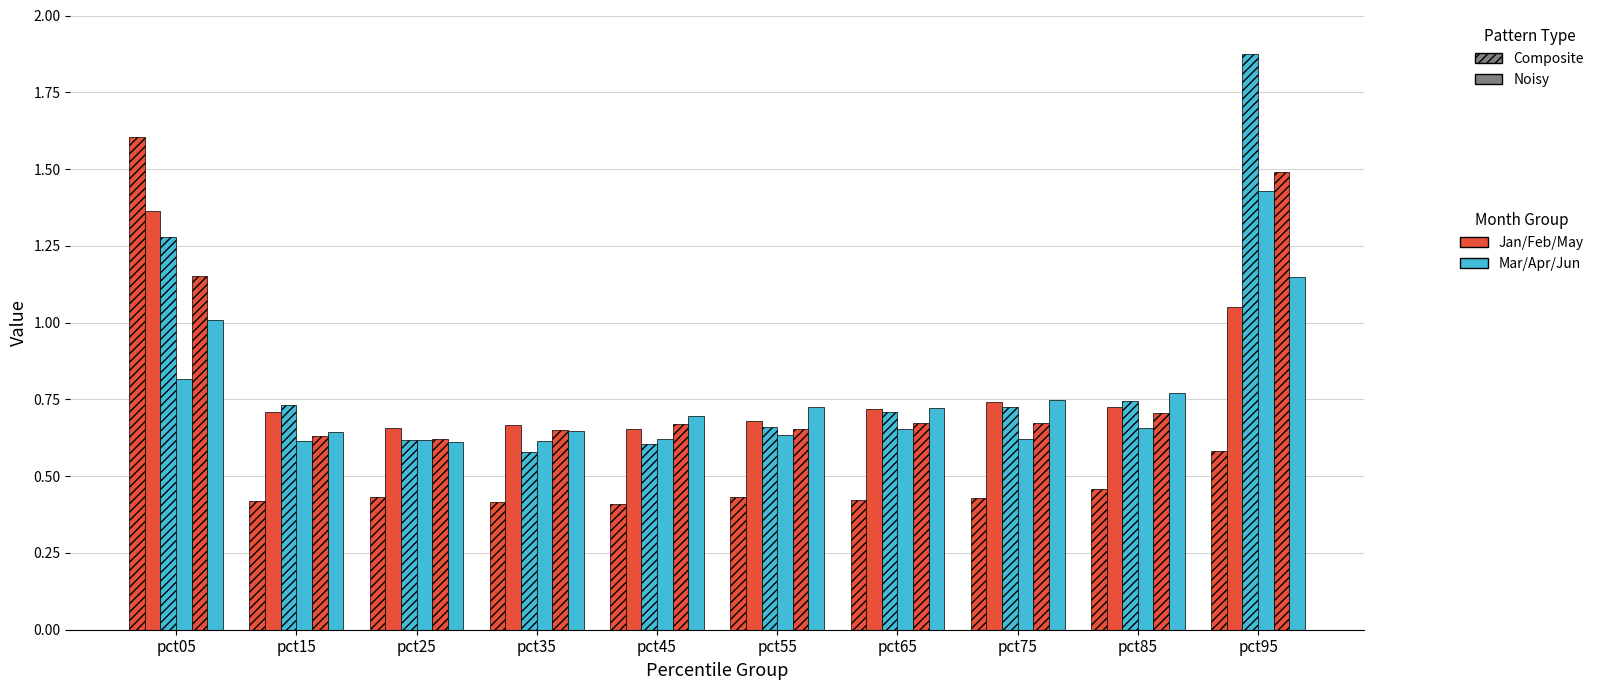

How many groups of bars are there?

10